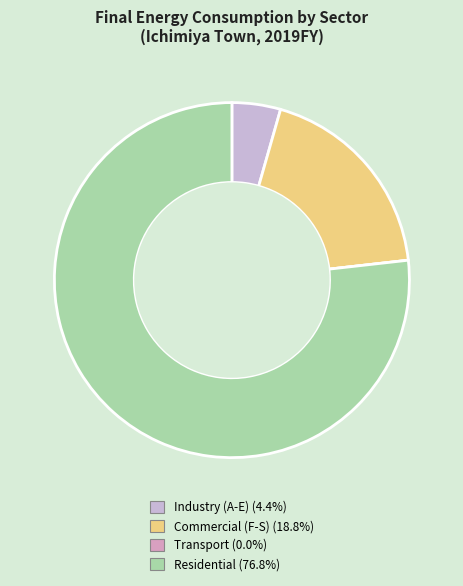

Is there any slice that represents more than half of the pie?

Yes